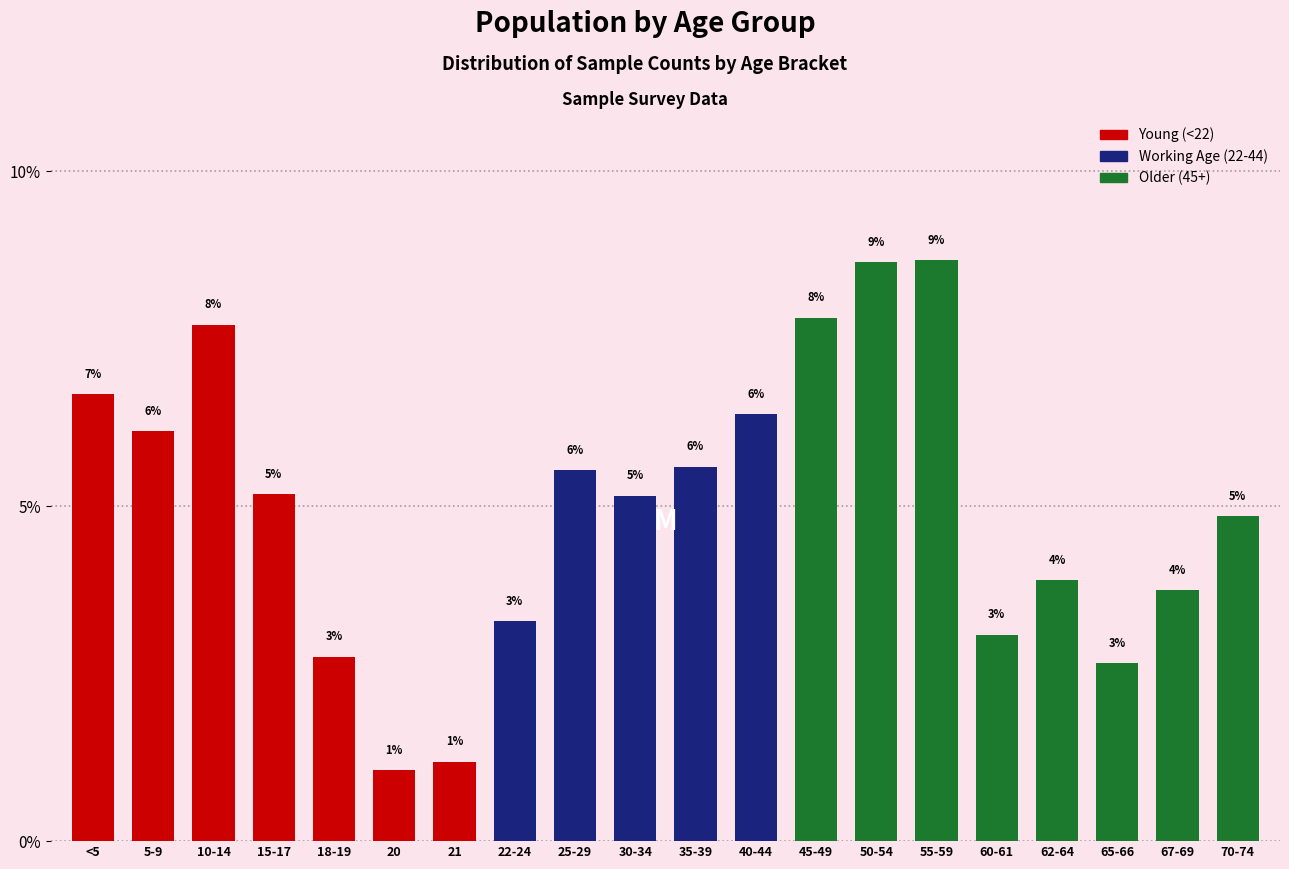

How many bars are there in total?

20